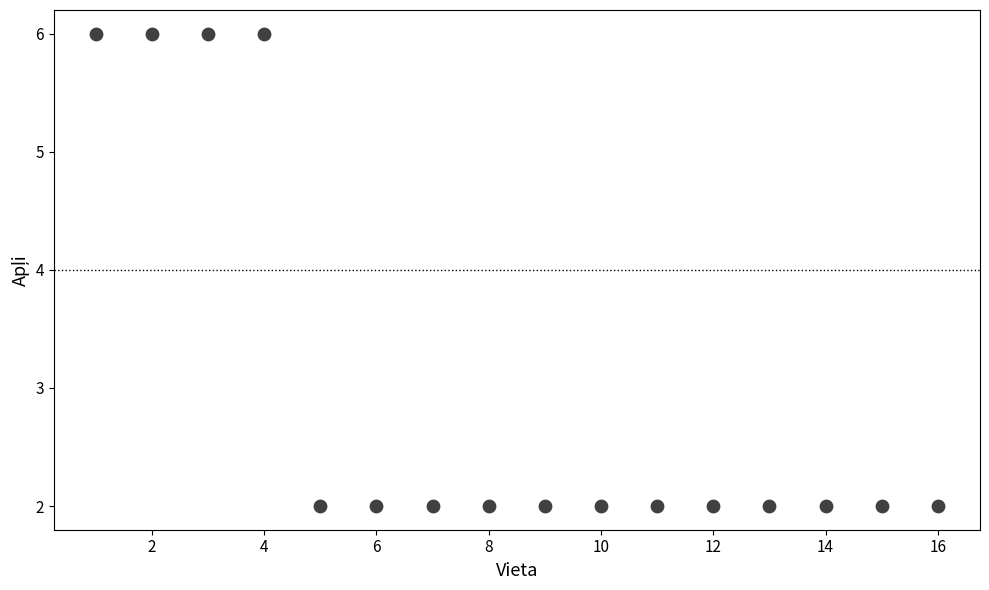

What is the range of X values (max minus min)?

15